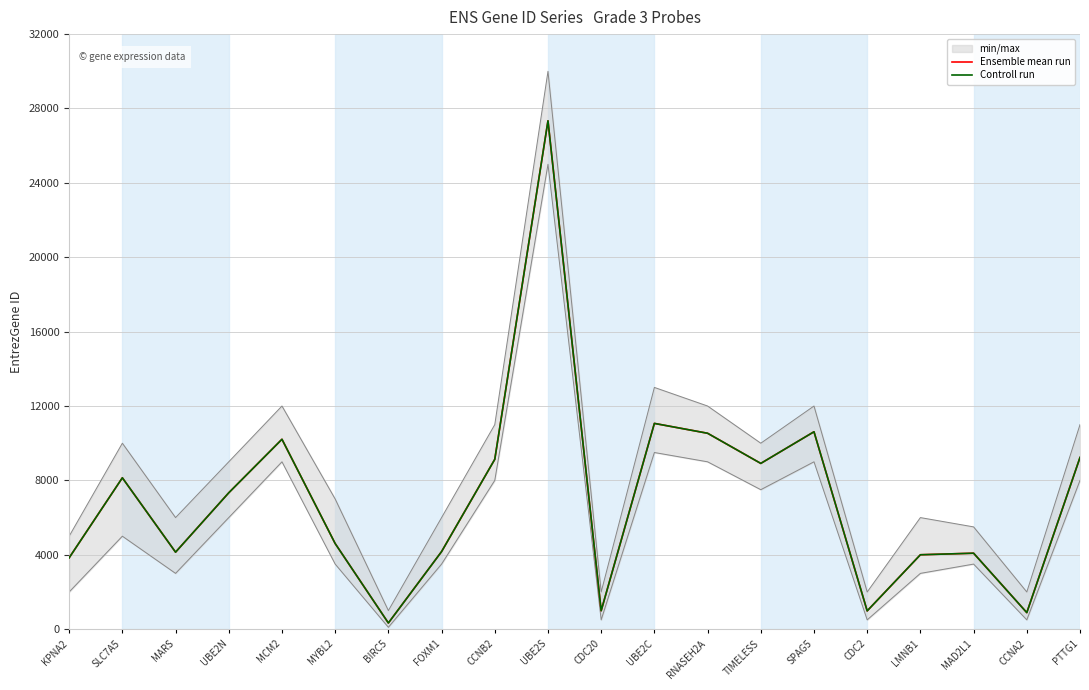

What position from the right is MCM2?

16